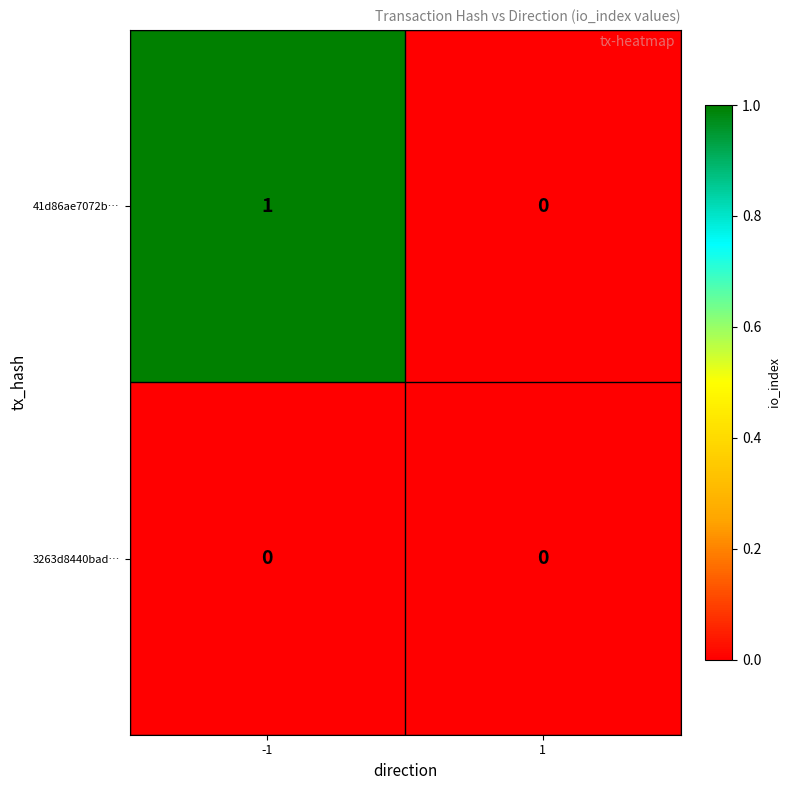

Rank the series by their average value, from lowest to highest.

3263d8440bad…, 41d86ae7072b…